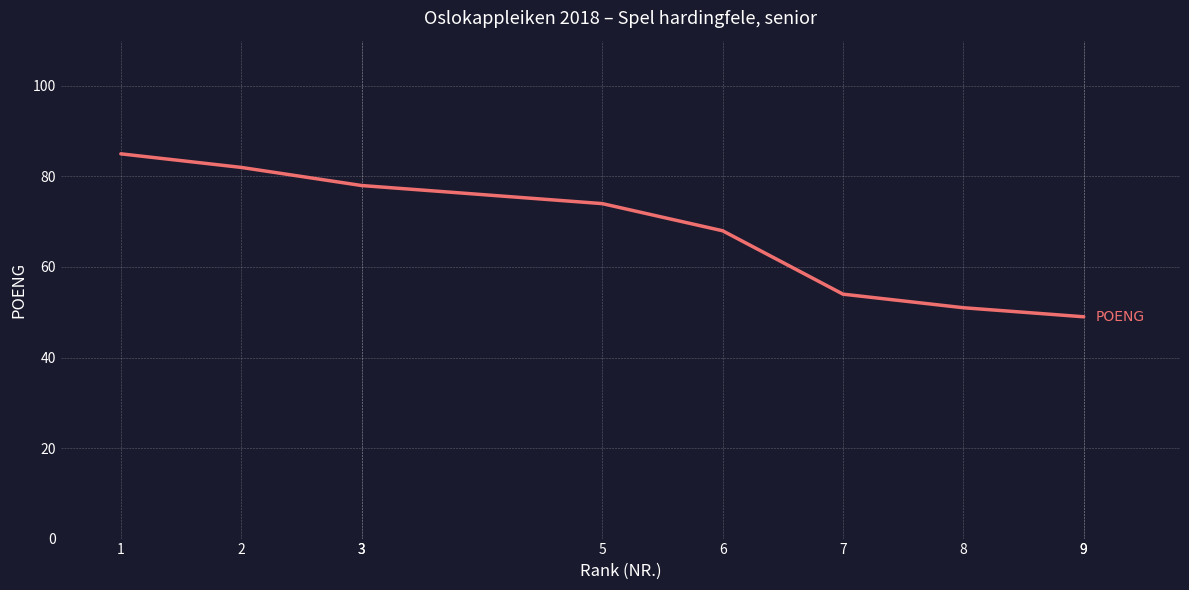

How many lines are shown in the chart?

1